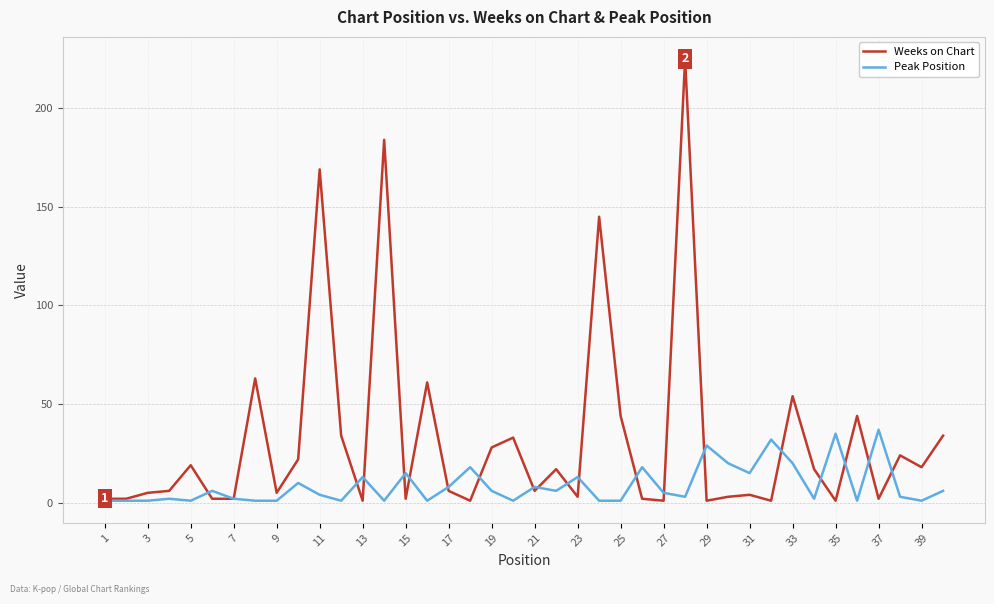

What are all the series names shown in the legend?

Weeks on Chart, Peak Position